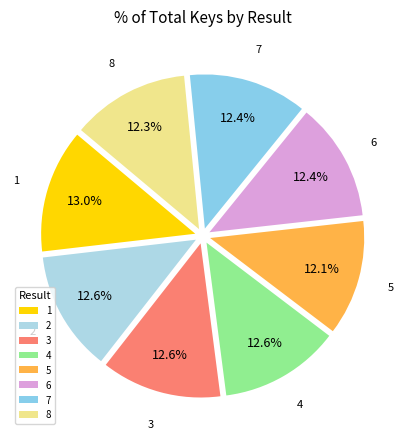

How much of the chart is everything except 1?

87.0%